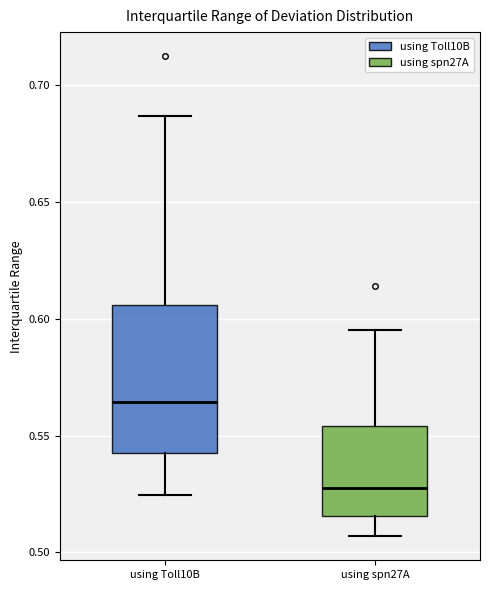

Reading left to right, read every box against the y-axis: the position of its median line, the range the box covers, and the ends of its whiskers. The values are not printed on the chart, so give them approximately, as read against the axis.

using Toll10B: median 0.565, box 0.540 to 0.605, whiskers 0.525 to 0.685
using spn27A: median 0.530, box 0.515 to 0.555, whiskers 0.505 to 0.595